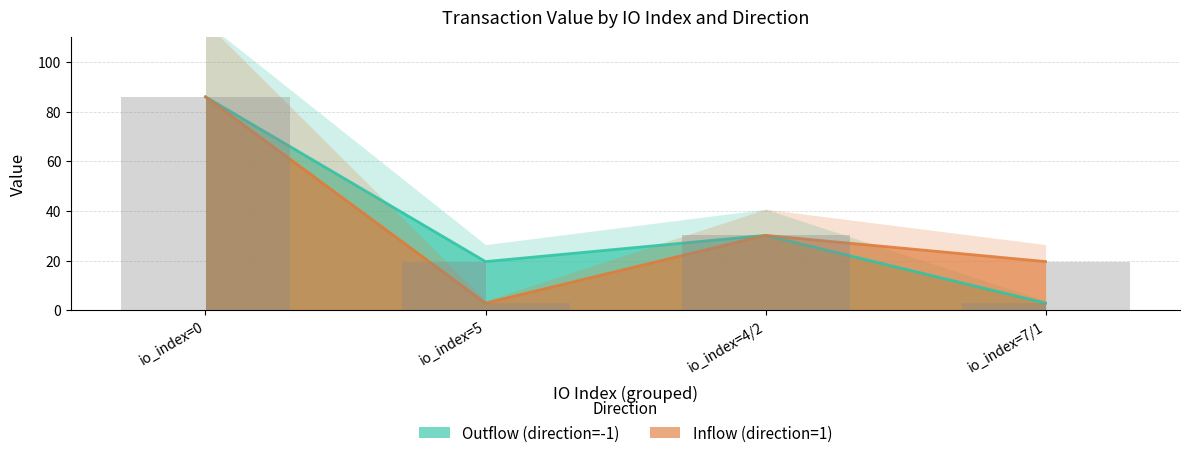

How many groups of bars are there?

4